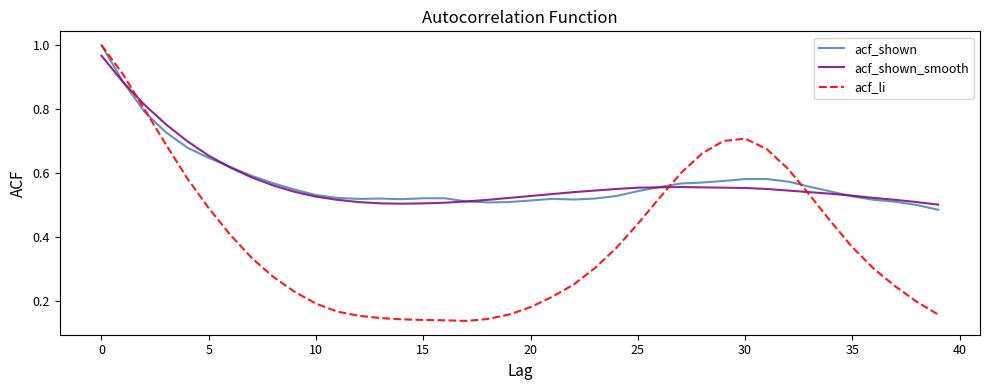

Which series has the widest spread of values?

acf_li